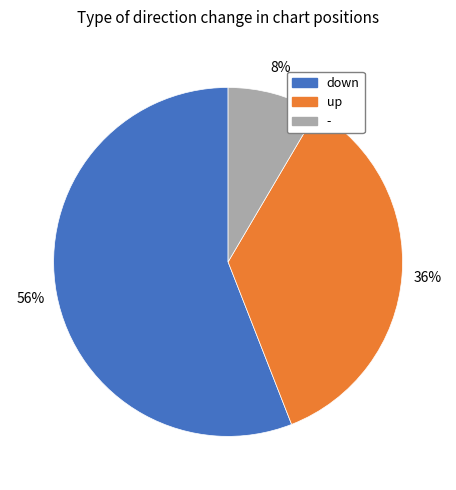

Which slice is the largest?

down